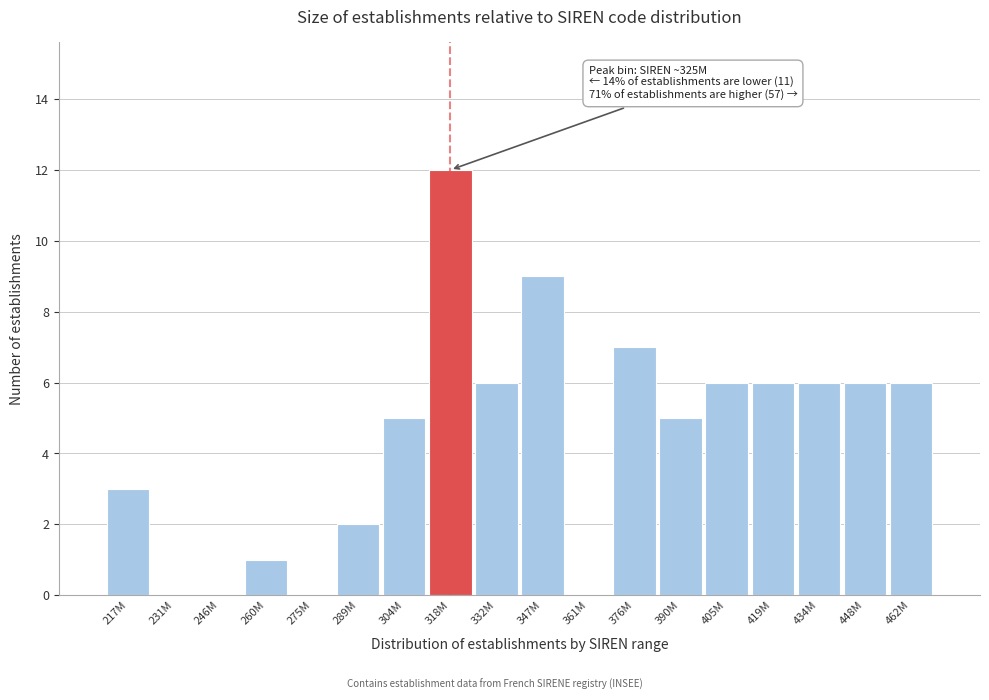

Reading right to left, transcribe all the data shown in this chart.

462M=6	448M=6	434M=6	419M=6	405M=6	390M=5	376M=7	361M=0	347M=9	332M=6	318M=12	304M=5	289M=2	275M=0	260M=1	246M=0	231M=0	217M=3